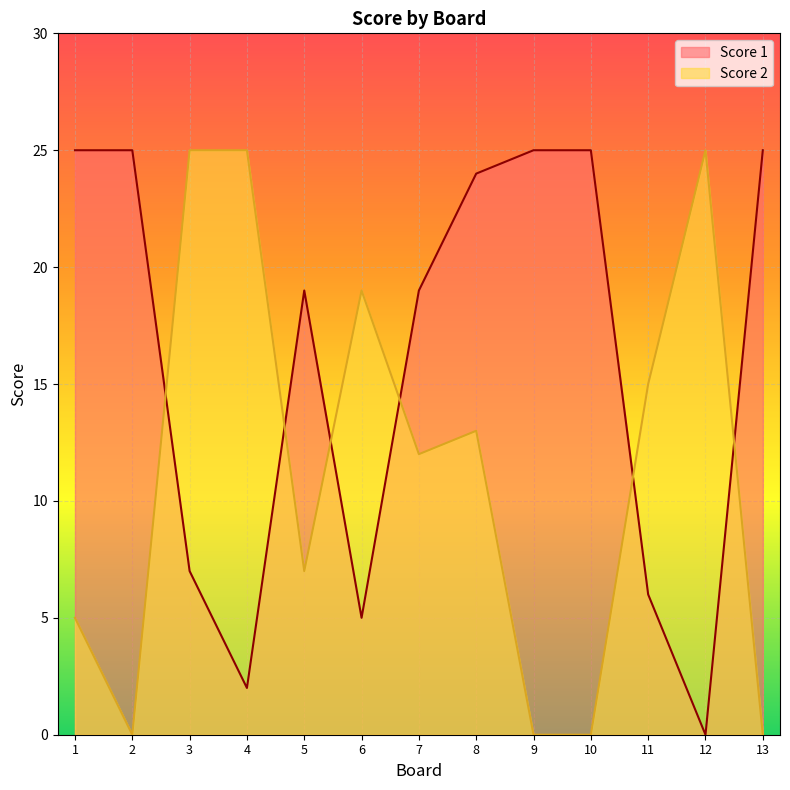

Where is Score 1 nearest to the value 12?

3